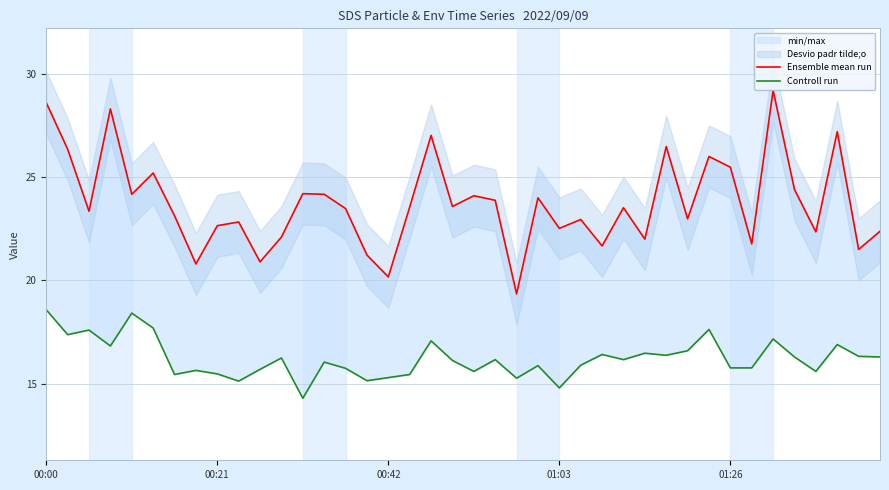

How many data points does each series have?

40